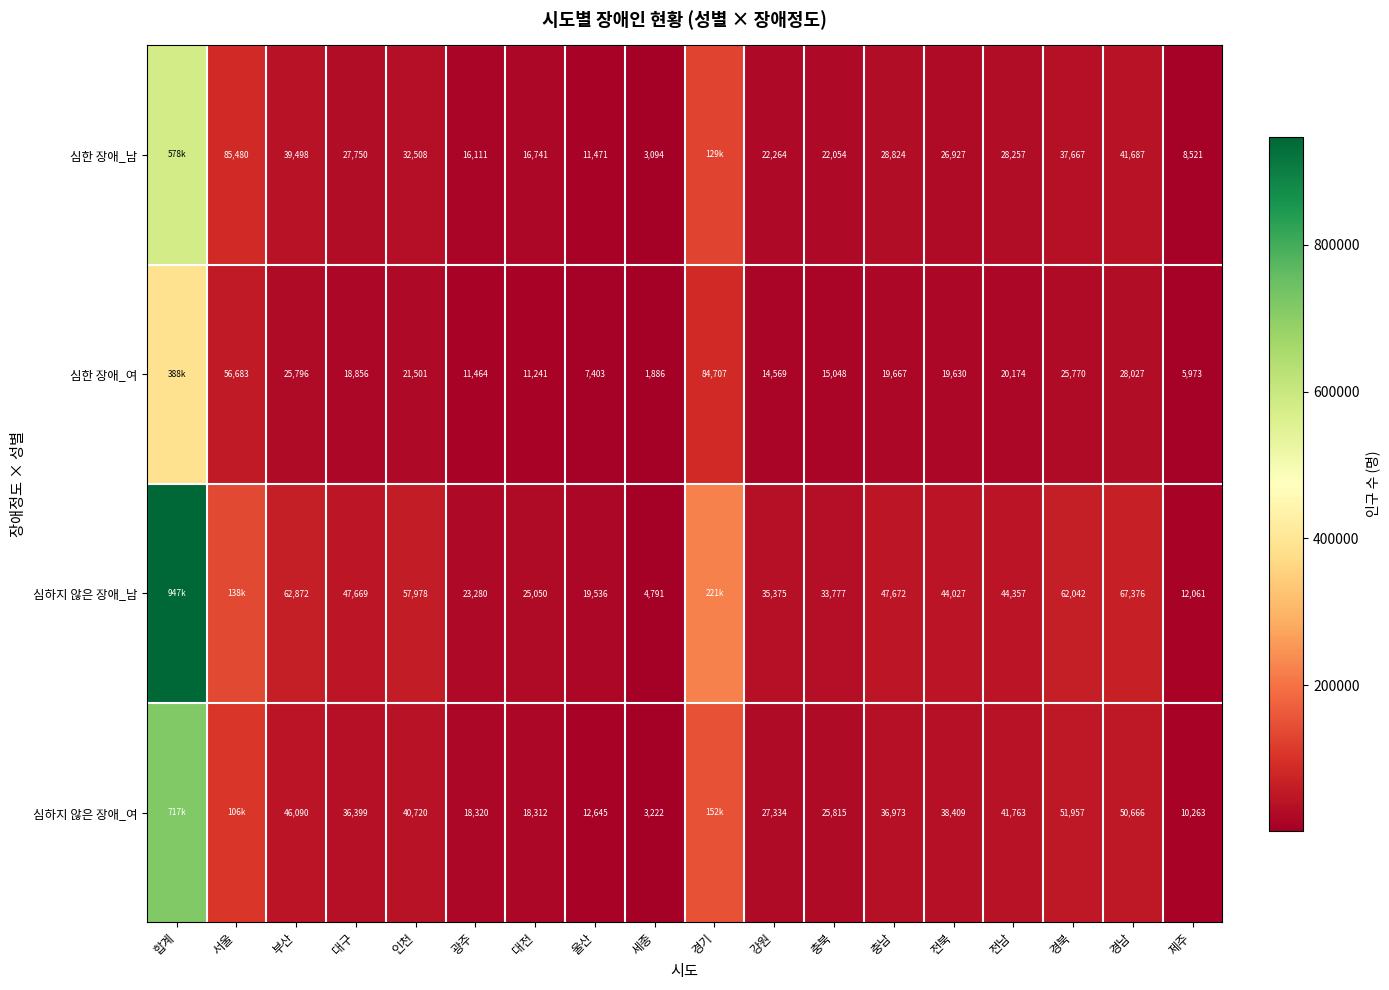

The 심하지 않은 장애_남 series shows 67376 at 경남. True or false?

True